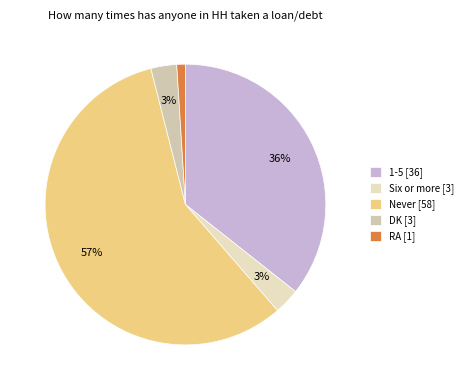

How many segments does this pie chart have?

5